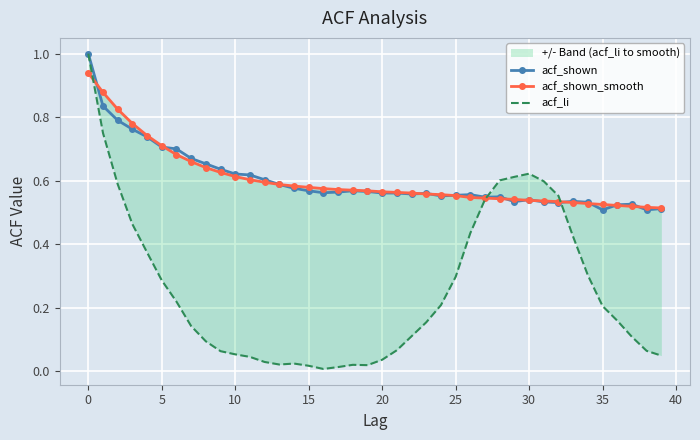

Where is acf_li nearest to the value 0?

16